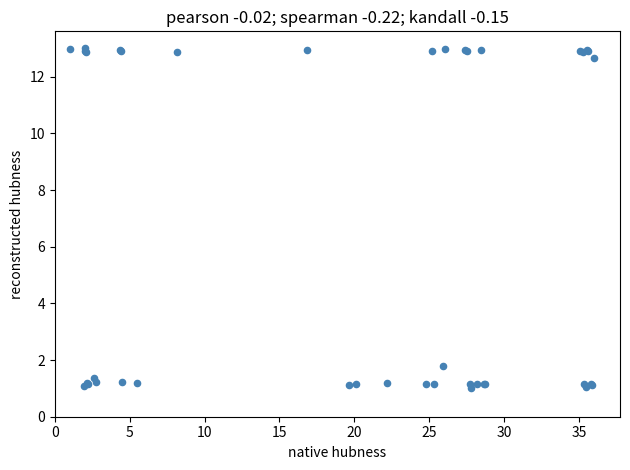

What Y value in the scatter plot is closest to 7?

1.8